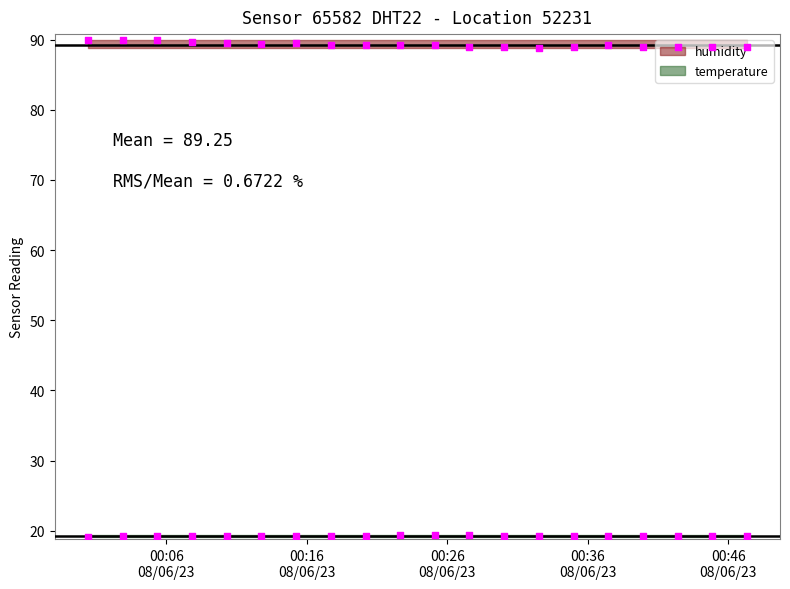

At which category is the sum across all series the highest?

2023-08-06T00:02:54